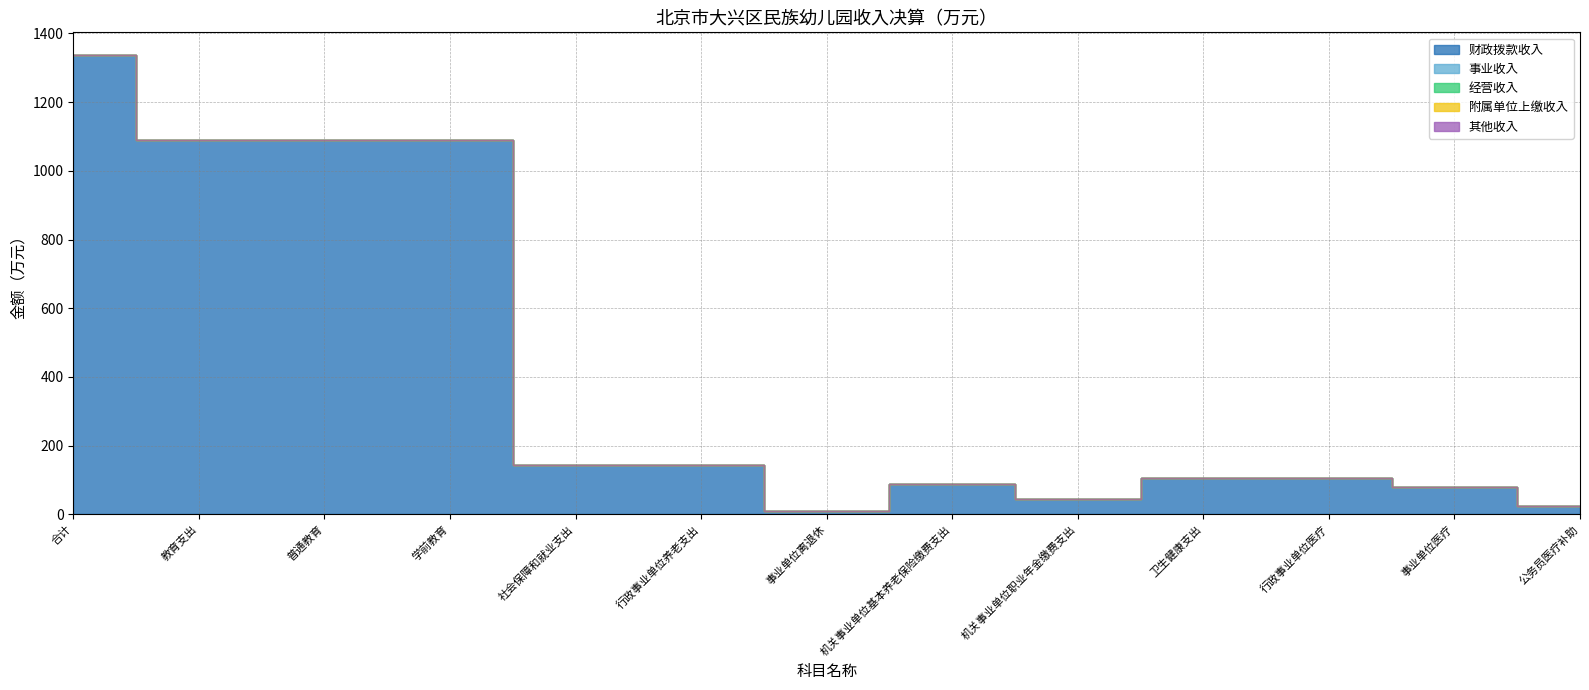

Count the number of categories in the chart.

13